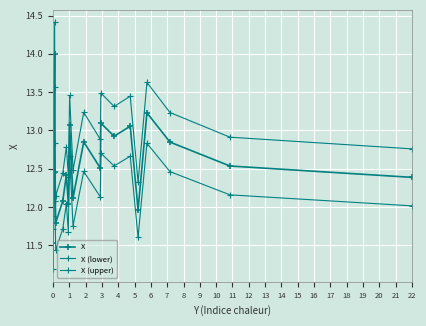

Does the chart have visible grid lines?

Yes